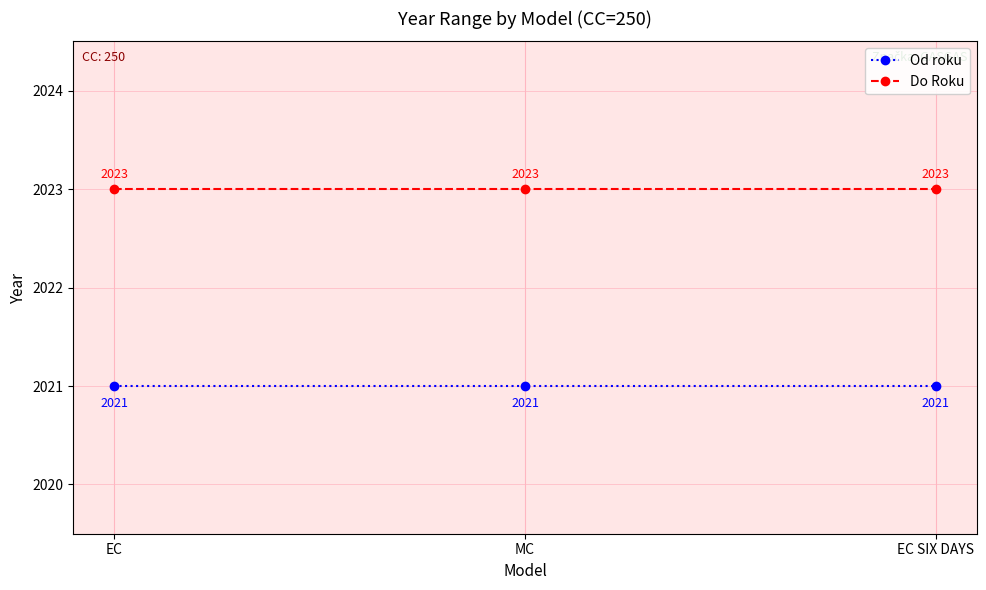

How many lines are shown in the chart?

2